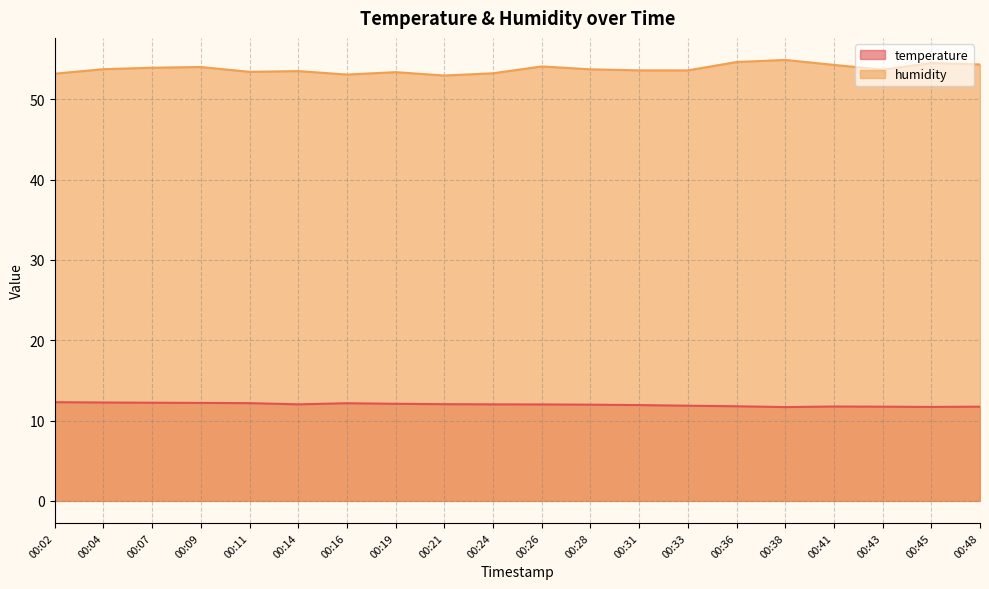

Which series has the largest total across all categories?

humidity